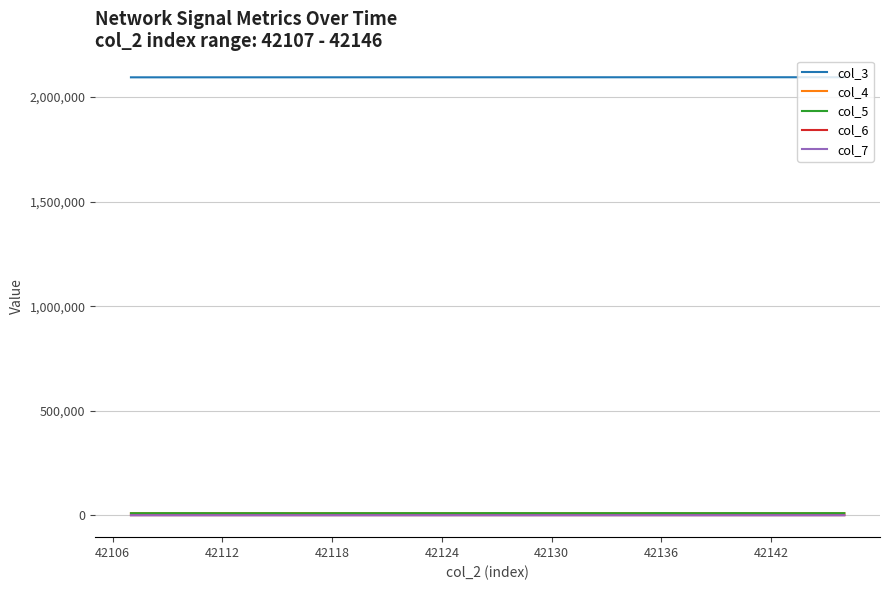

True or false: col_3 and col_7 cross at least once.

False